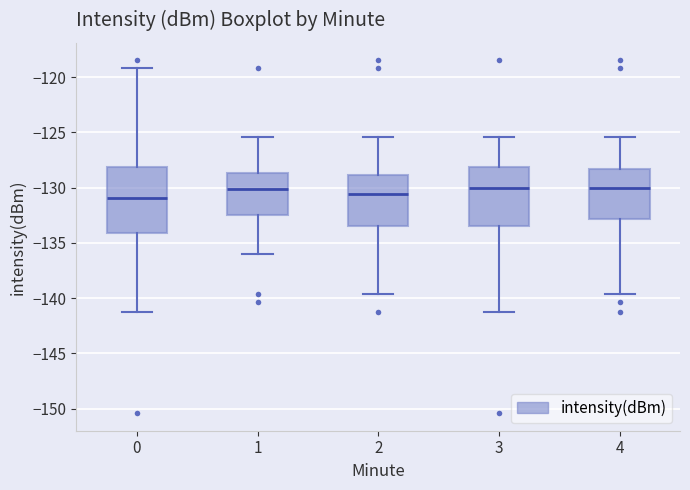

Reading left to right, read every box against the y-axis: the position of its median line, the range the box covers, and the ends of its whiskers. The values are not printed on the chart, so give them approximately, as read against the axis.

0: median -131.0, box -134.0 to -128.0, whiskers -141.0 to -119.0
1: median -130.0, box -132.5 to -128.5, whiskers -136.0 to -125.5
2: median -130.5, box -133.5 to -129.0, whiskers -139.5 to -125.5
3: median -130.0, box -133.5 to -128.0, whiskers -141.0 to -125.5
4: median -130.0, box -133.0 to -128.5, whiskers -139.5 to -125.5